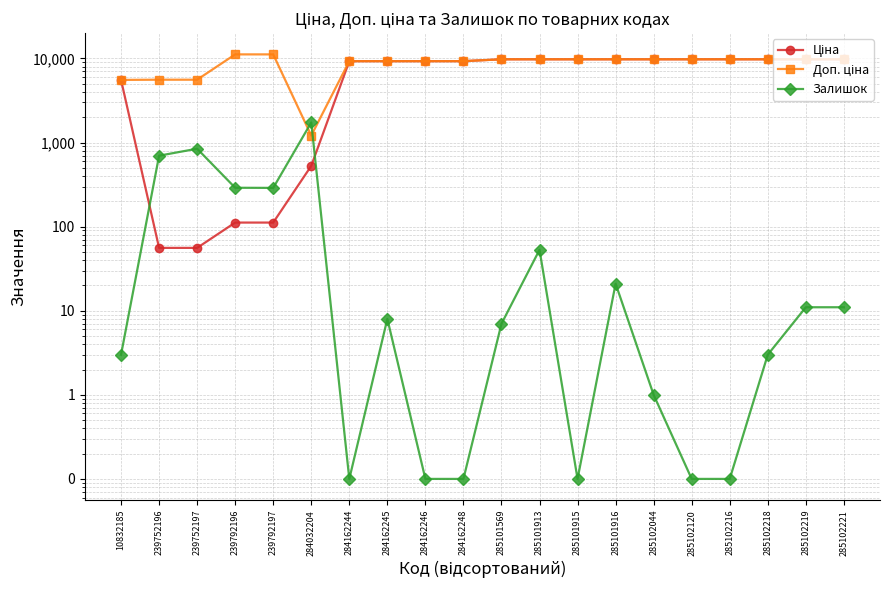

Rank the categories by Доп. ціна value from lowest to highest.

284032204, 10832185, 239752196, 239752197, 284162244, 284162245, 284162246, 284162248, 285101569, 285101913, 285101915, 285101916, 285102044, 285102120, 285102216, 285102218, 285102219, 285102221, 239792196, 239792197